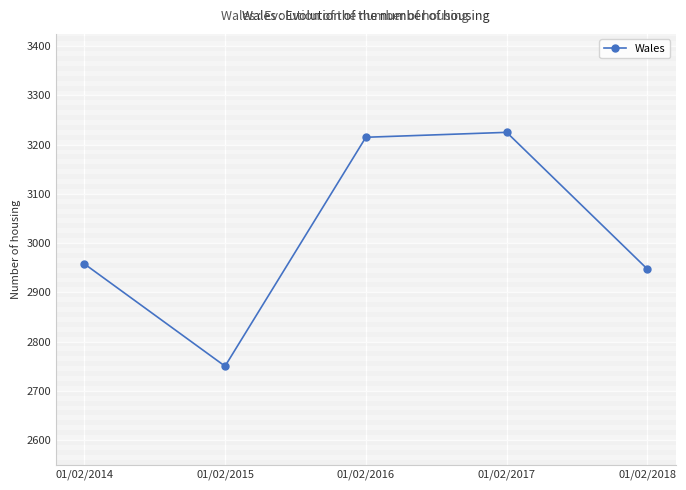

Does the chart display data point markers on the line(s)?

Yes